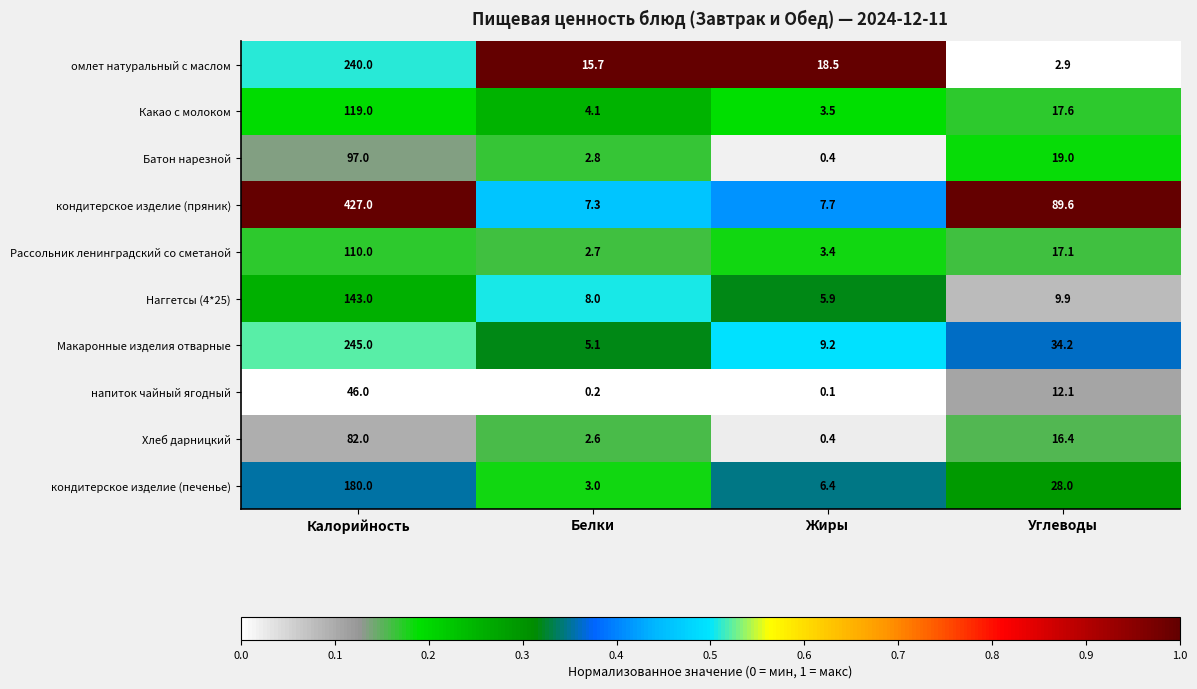

What is the total value across all series at Жиры?

55.5